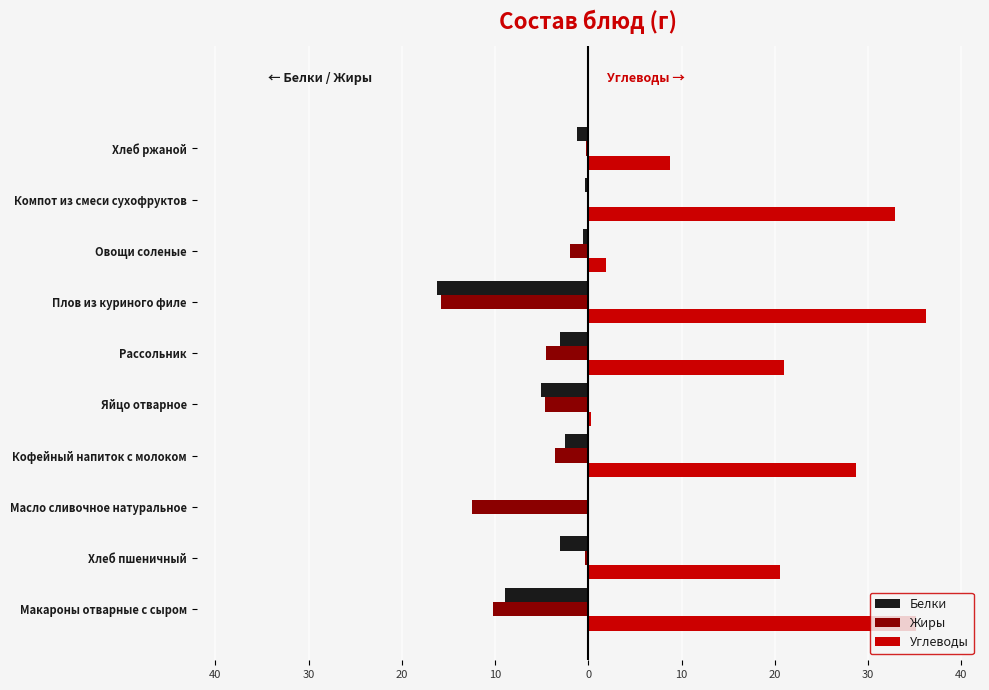

What are all the series names shown in the legend?

Белки, Жиры, Углеводы